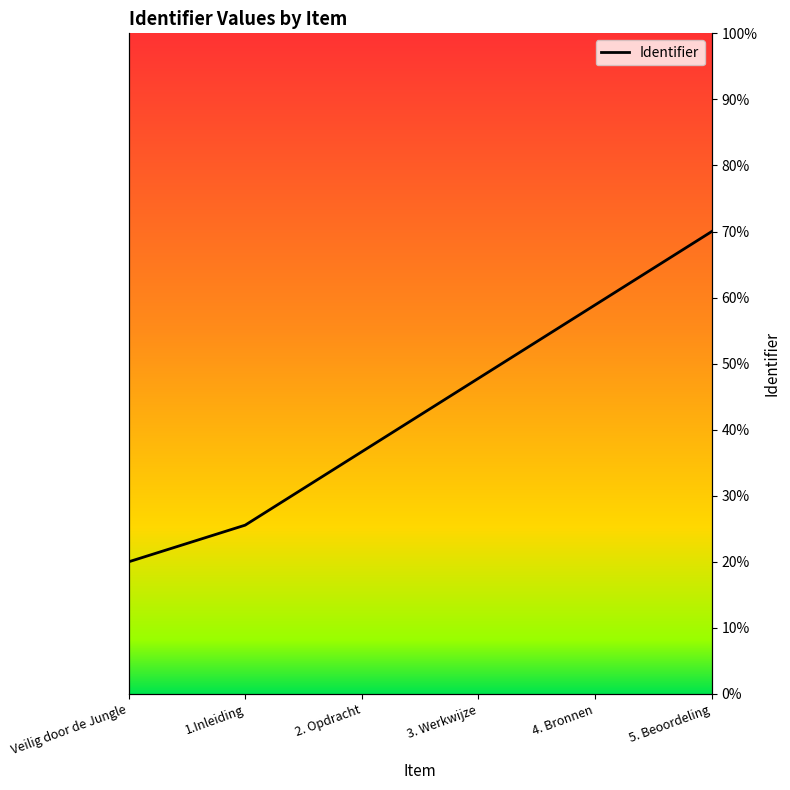

What is the minimum value shown in the chart?

20.0